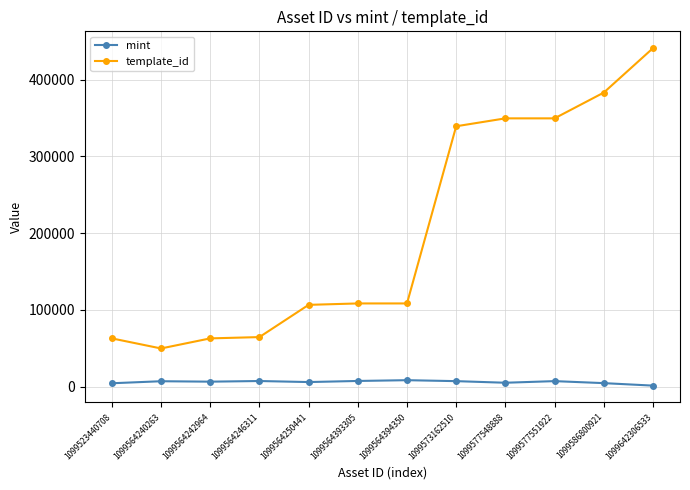

The value of template_id at 1099564240263 is 18010. True or false?

False